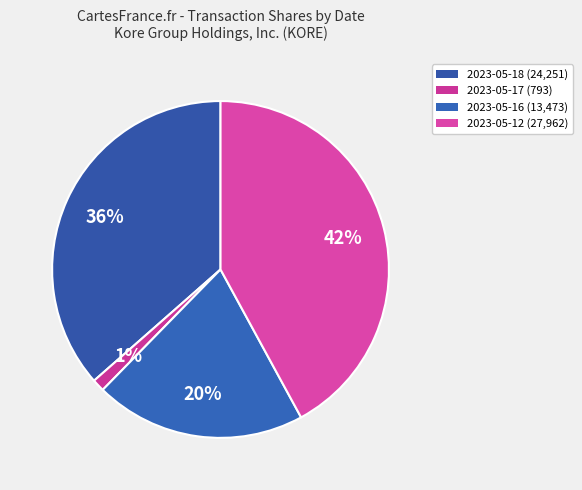

How many slices are in this pie chart?

4